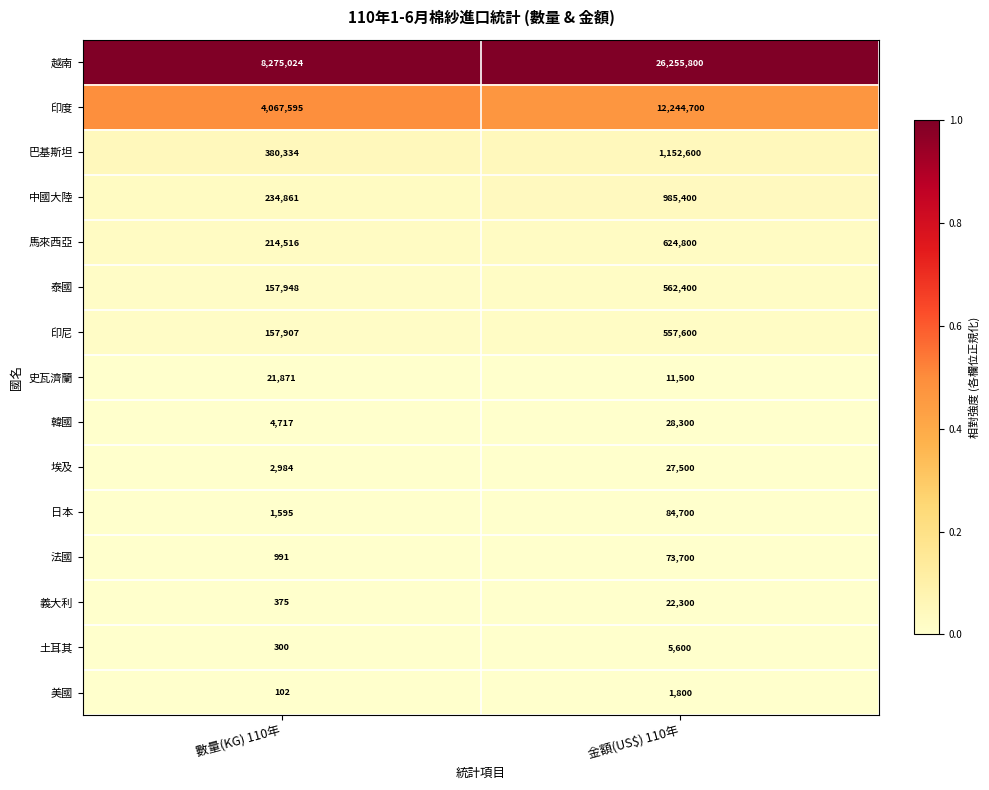

What is the total value across all series at 金額(US$) 110年?

42638700